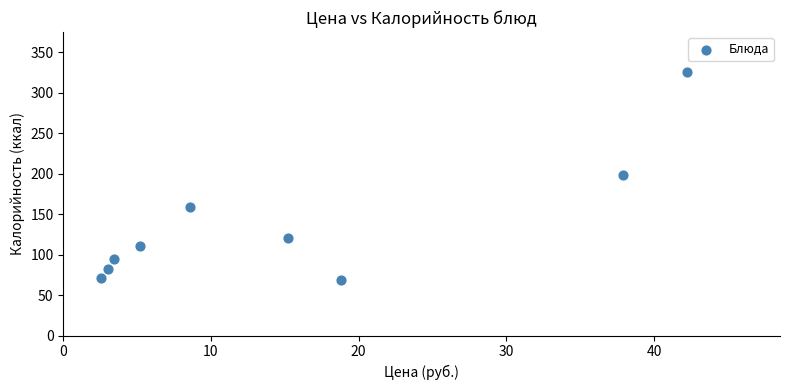

What is the range of Y values (max minus min)?

257